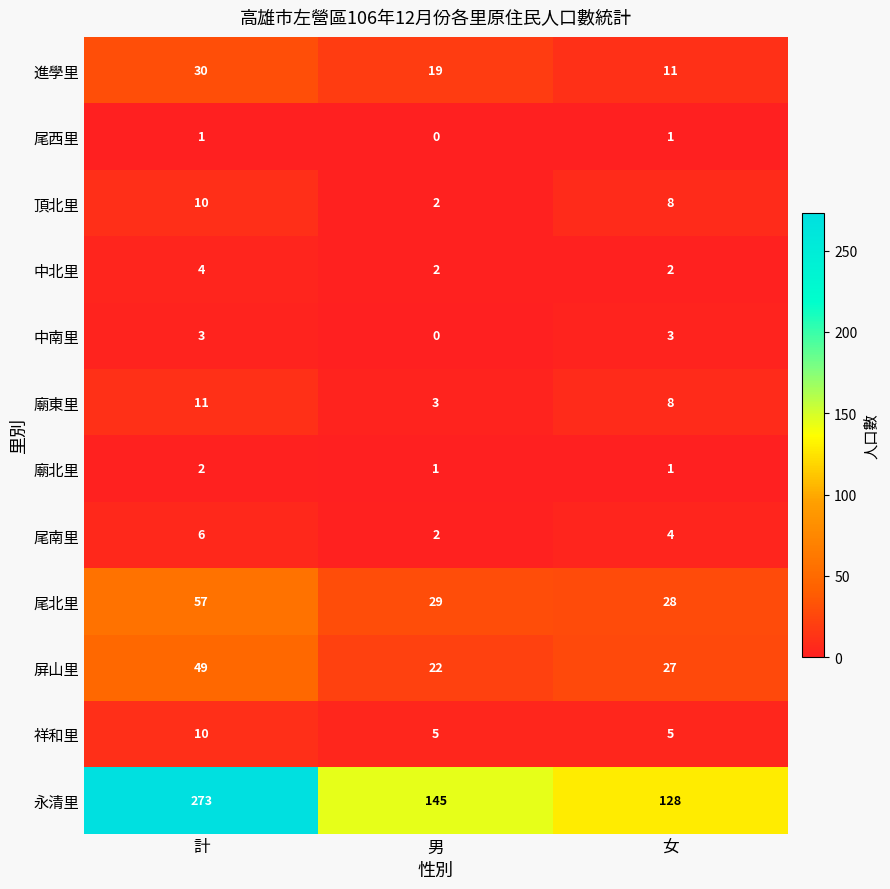

Which series changed the most between 計 and 男?

永清里